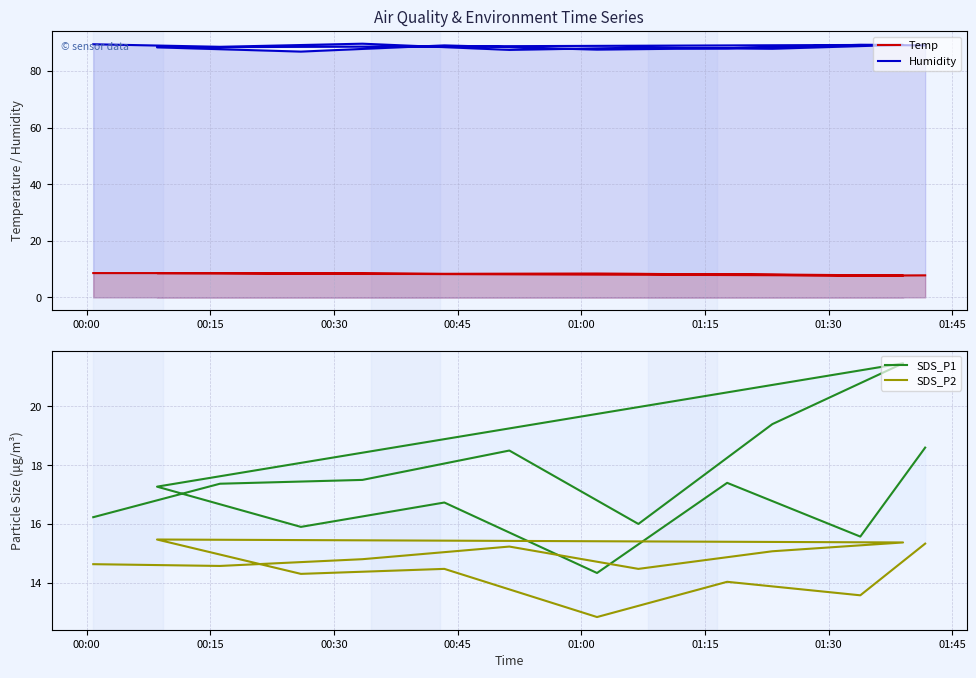

True or false: Temp and Humidity intersect in this chart.

False